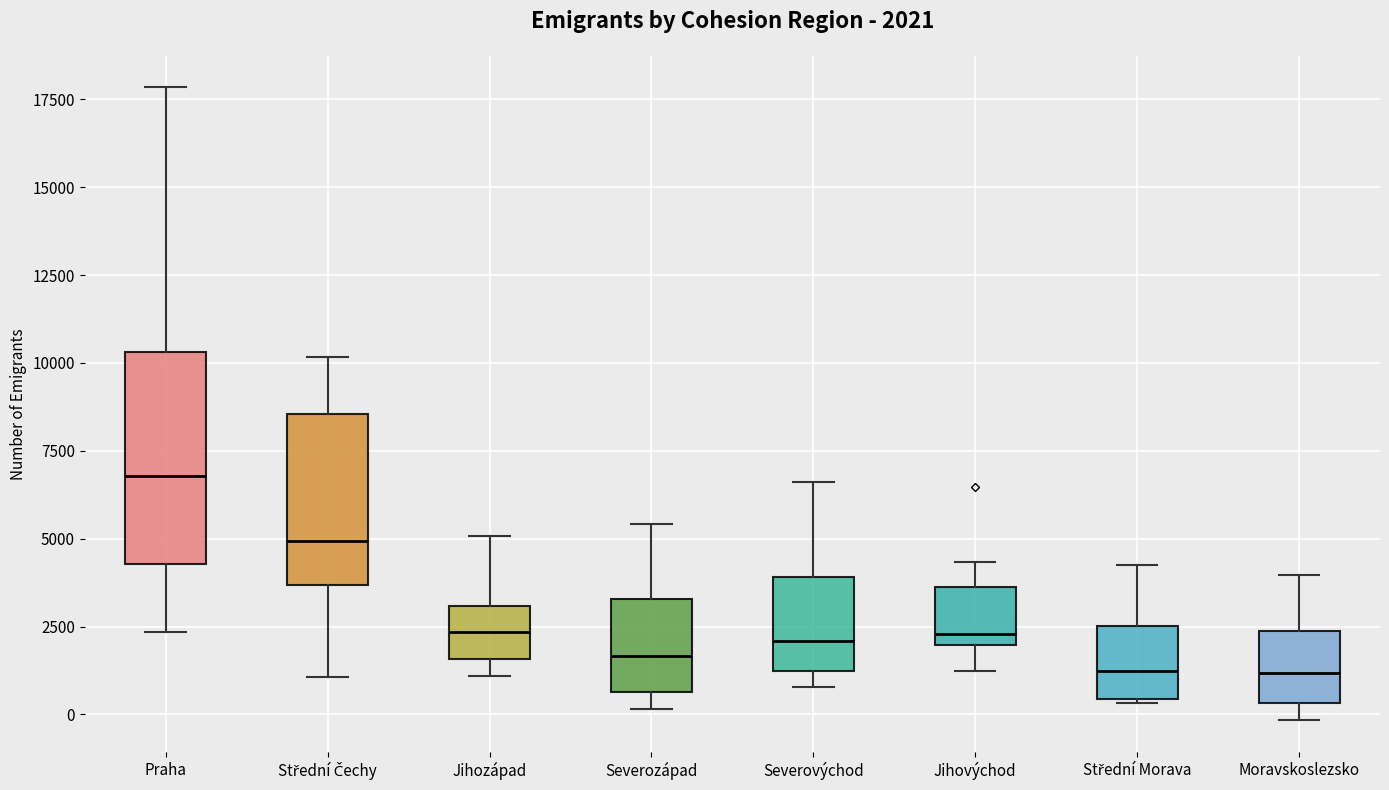

Comparing the boxes themselves (not the whiskers), which one is the tallest?

Praha